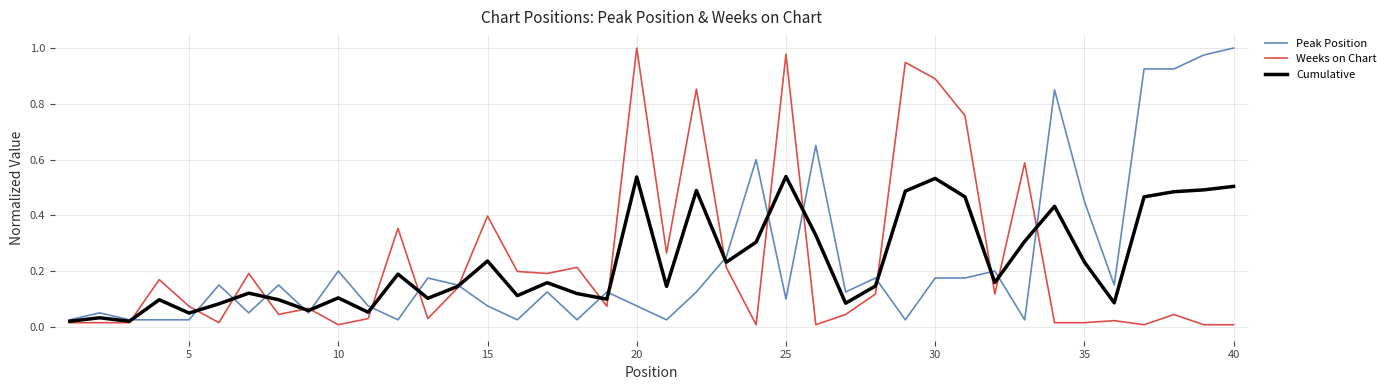

How many lines are shown in the chart?

3